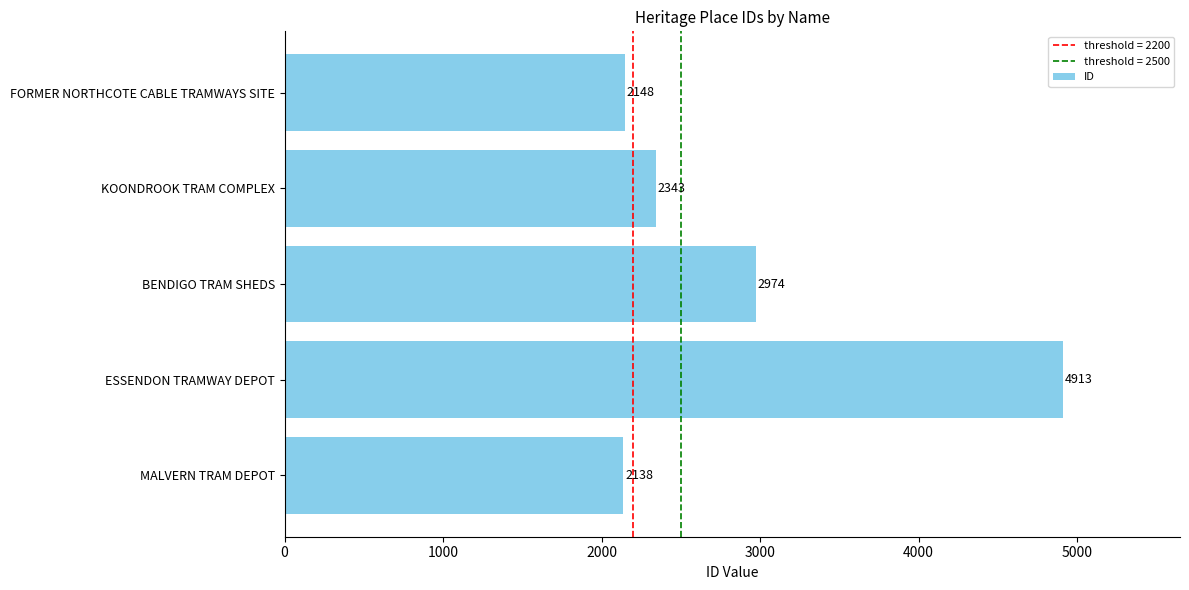

Reading bottom to top, transcribe all the data shown in this chart.

2138	4913	2974	2343	2148